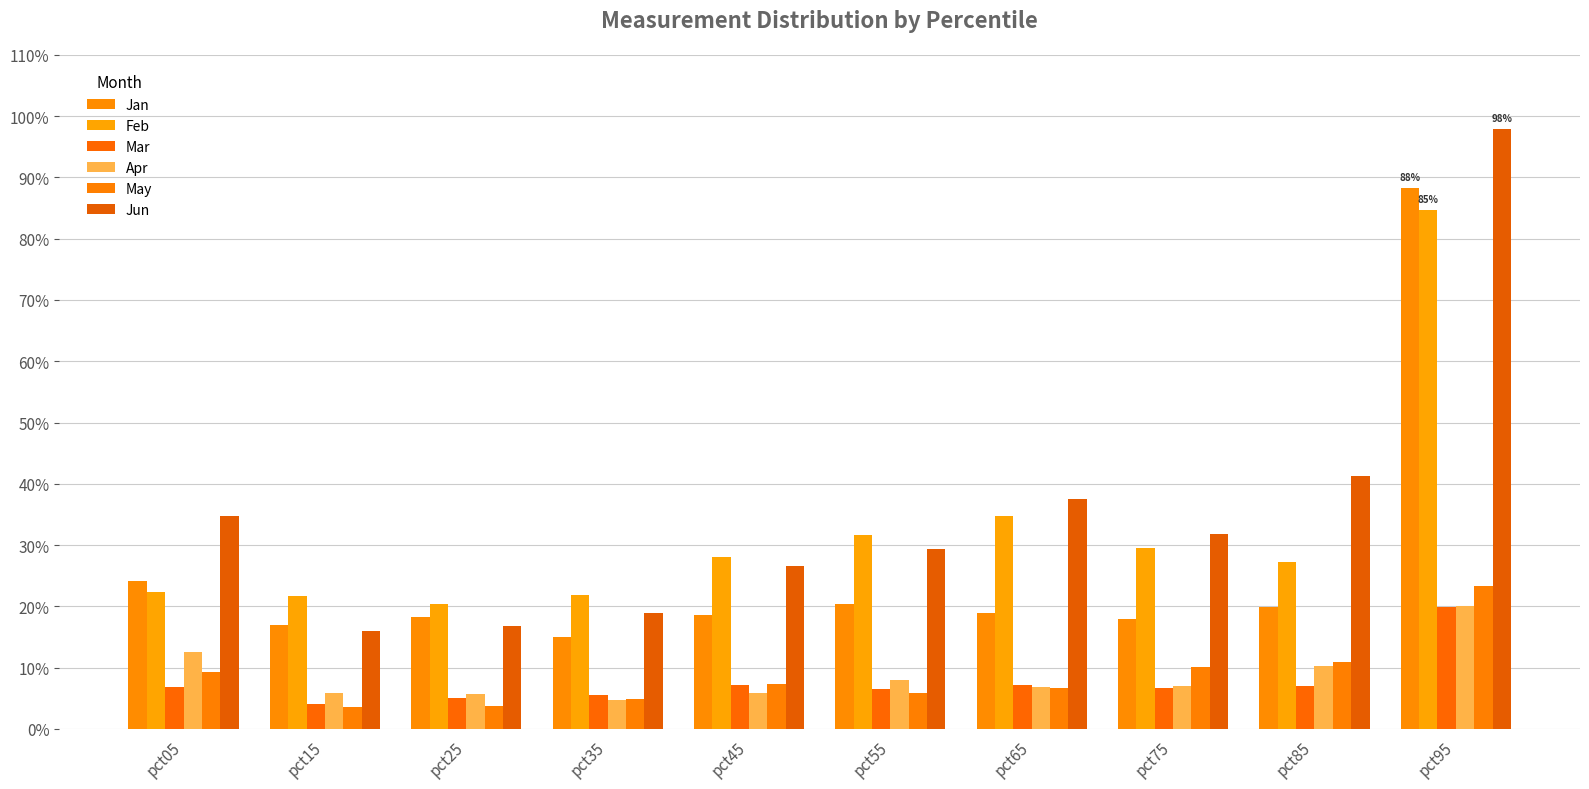

What is the value of the Feb bar at the 2nd from the left?

0.2